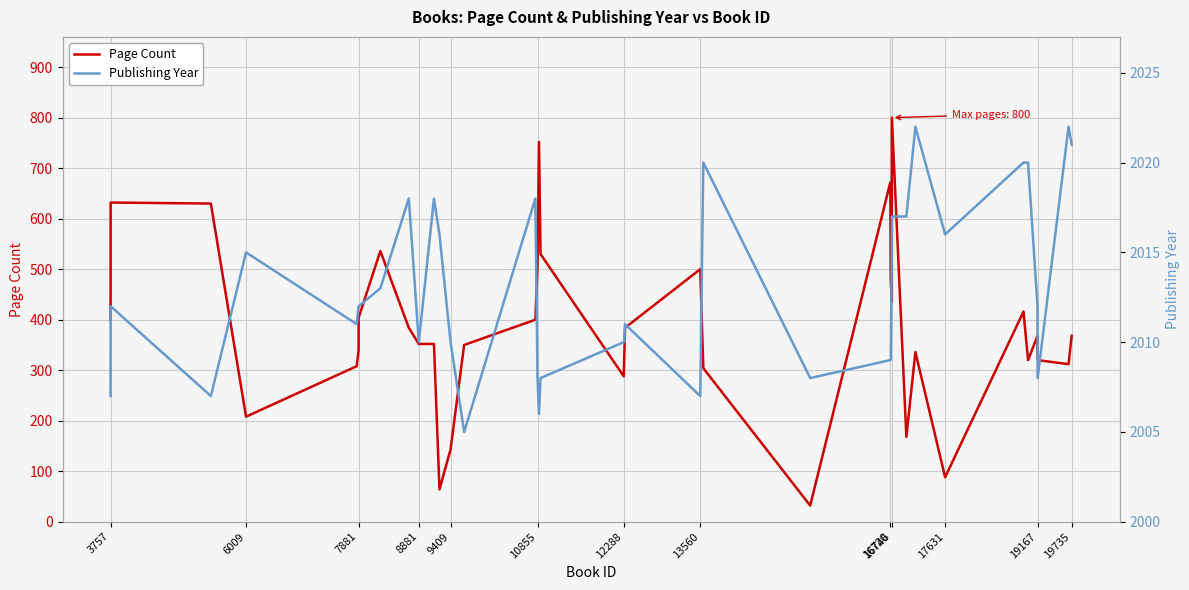

Is it true that Page Count equals 332 at 10855?

False